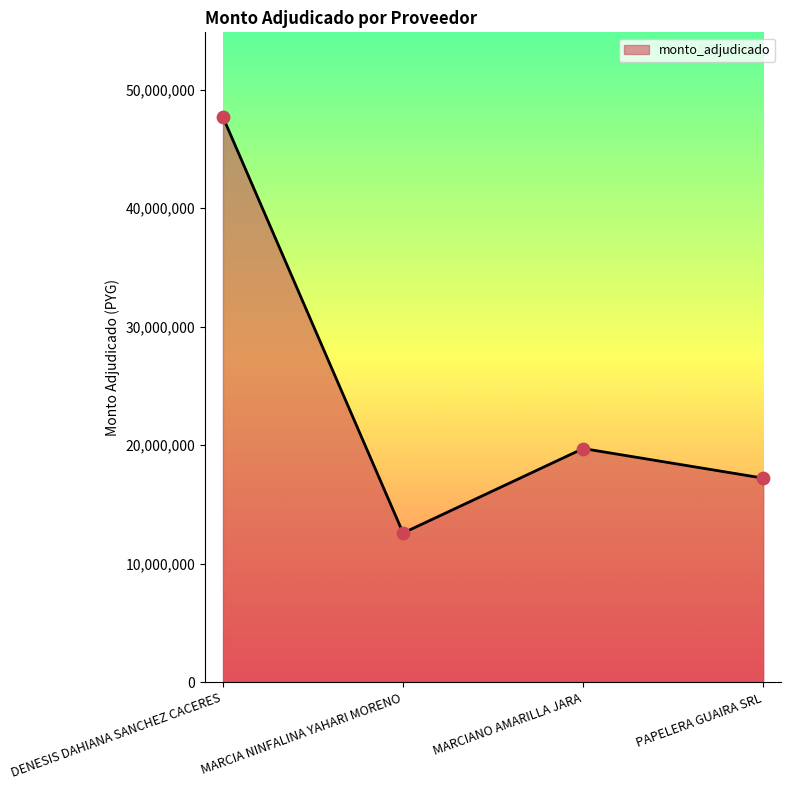

What is the change in value from DENESIS DAHIANA SANCHEZ CACERES to MARCIANO AMARILLA JARA?

-27973130